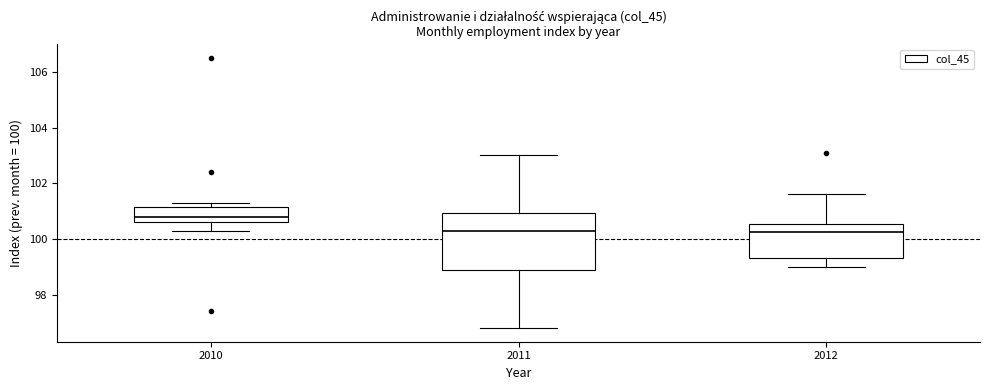

Which box is the tallest, from its lower edge to its upper edge?

2011